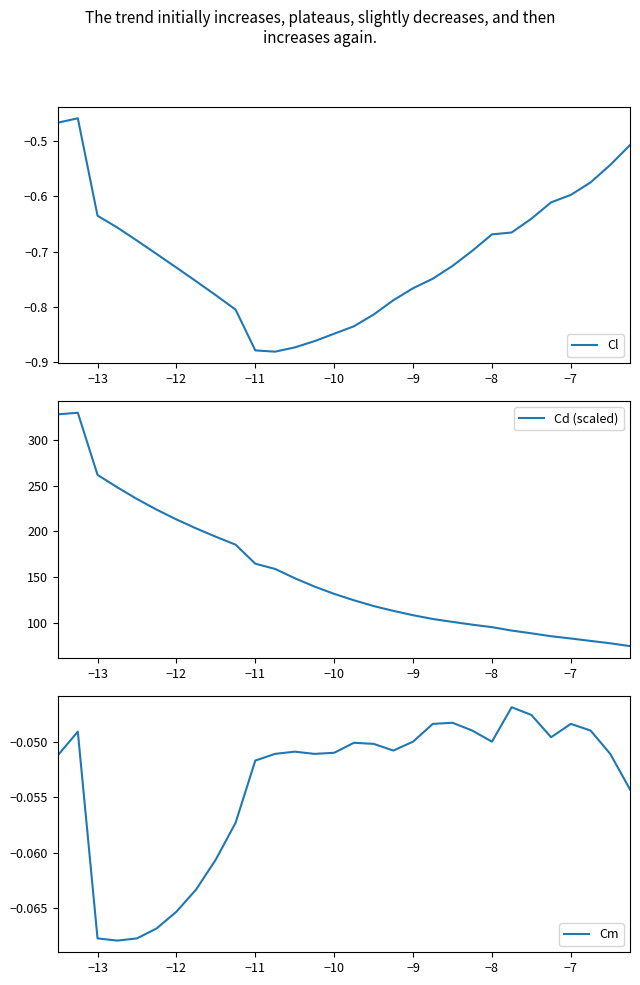

The Cl series shows -0.6 at −7. True or false?

True